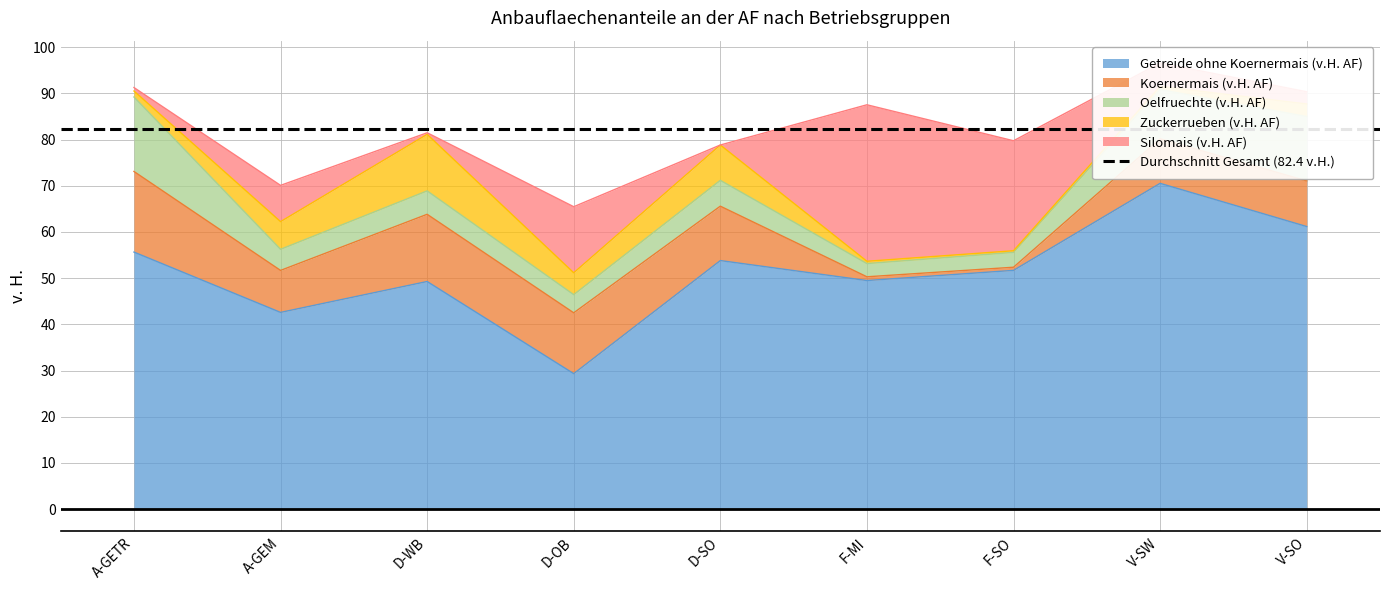

What is the difference between the Getreide ohne Koernermais (v.H. AF) values at F-MI and D-SO?

4.3